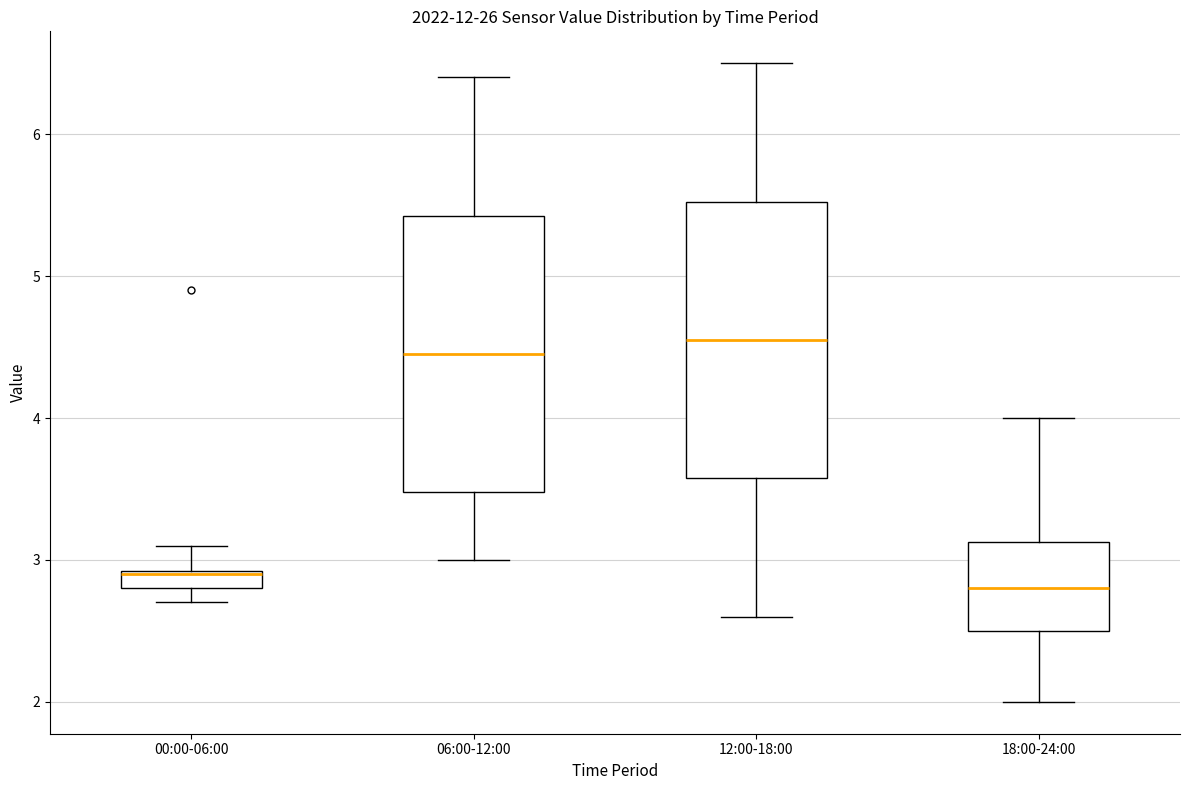

Where does the upper whisker of the box for 12:00-18:00 end on the y-axis? The values are not printed on the chart, so give them approximately, as read against the axis.

6.5